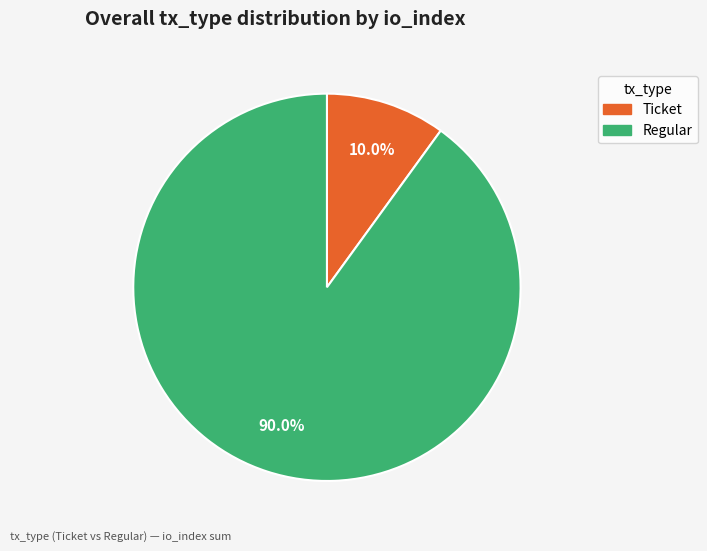

Count the number of slices in the pie.

2